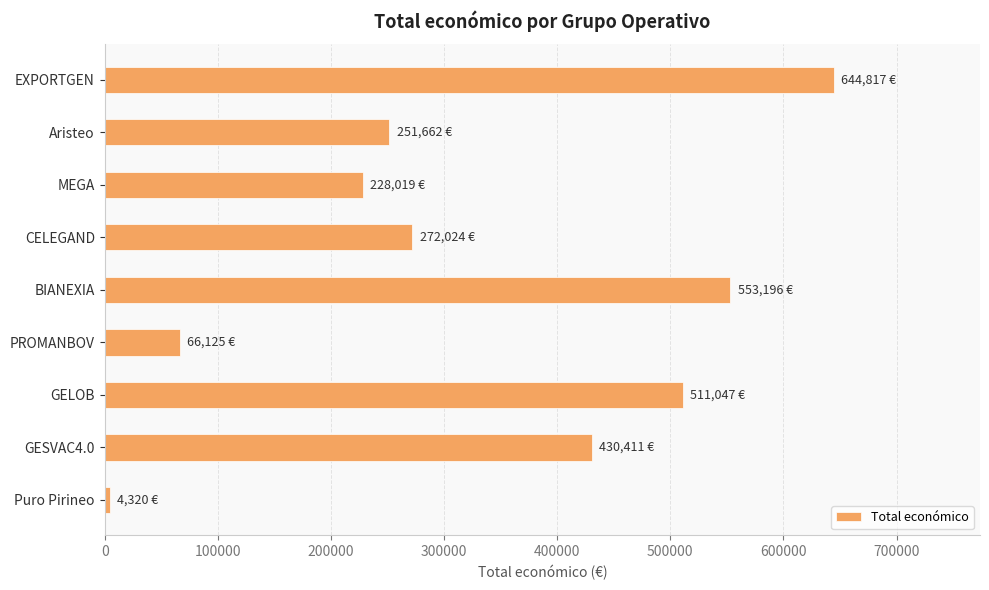

Is it true that the value at EXPORTGEN is 644817?

True